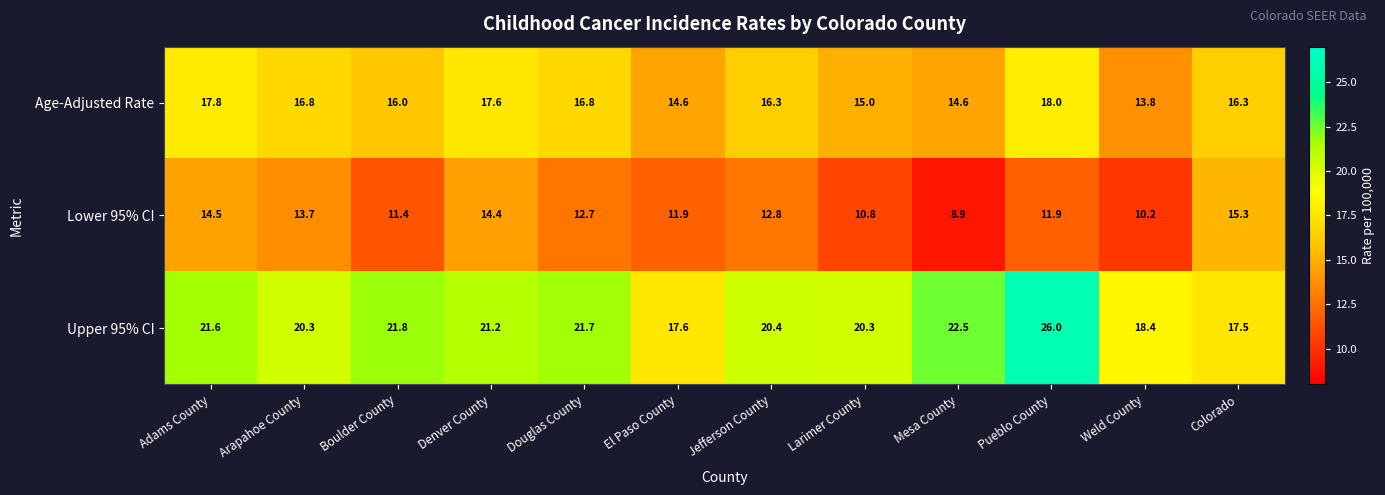

Rank the series by their maximum value, from highest to lowest.

Upper 95% CI, Age-Adjusted Rate, Lower 95% CI